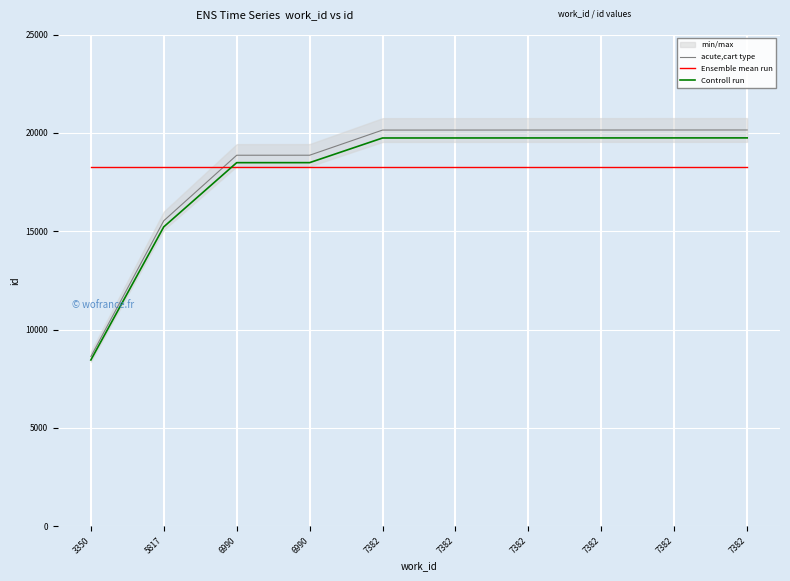

What is the spread (max minus min) of values at 7382?

1867.2